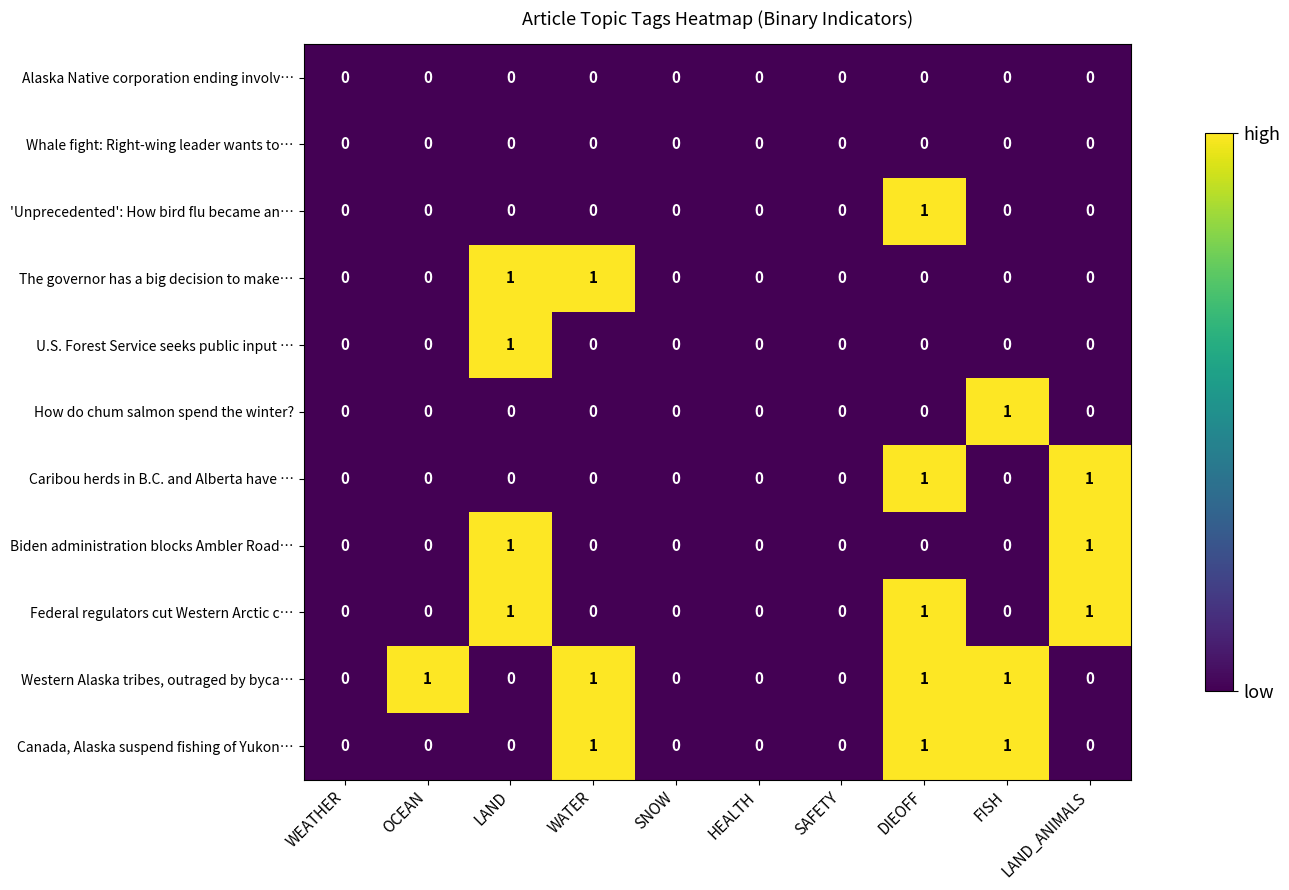

At which category is the sum across all series the highest?

DIEOFF